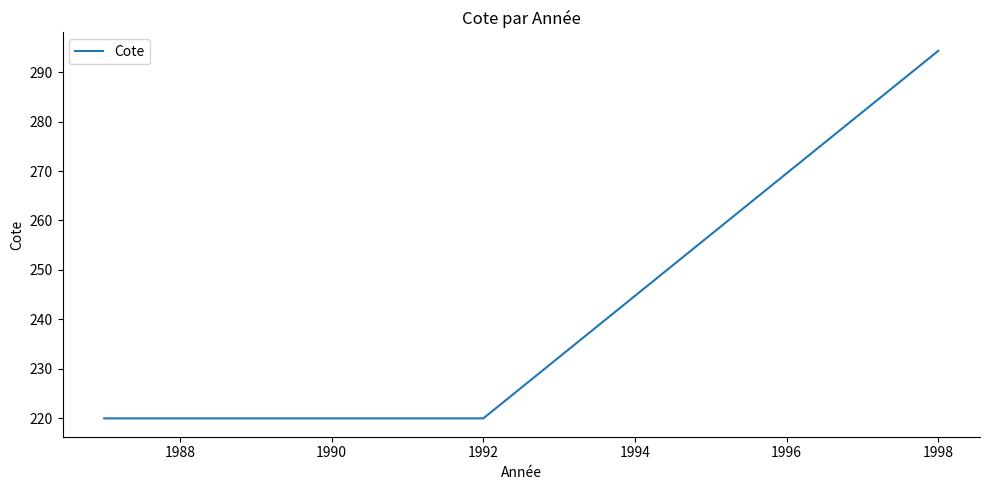

Which has a higher value, 1988 or 1990?

1988